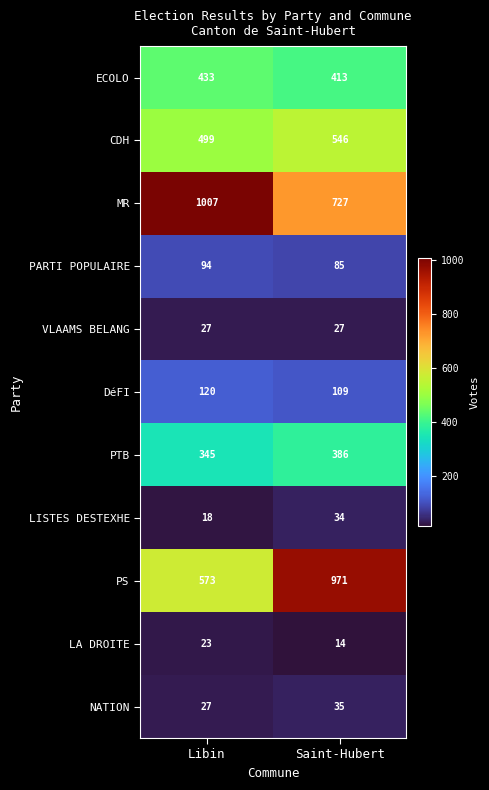

At how many categories does at least one series exceed 1006?

1